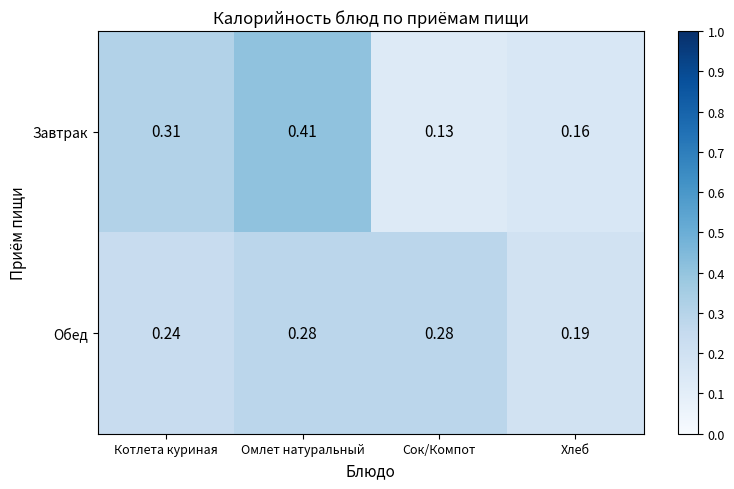

Which series has the largest total across all categories?

Завтрак